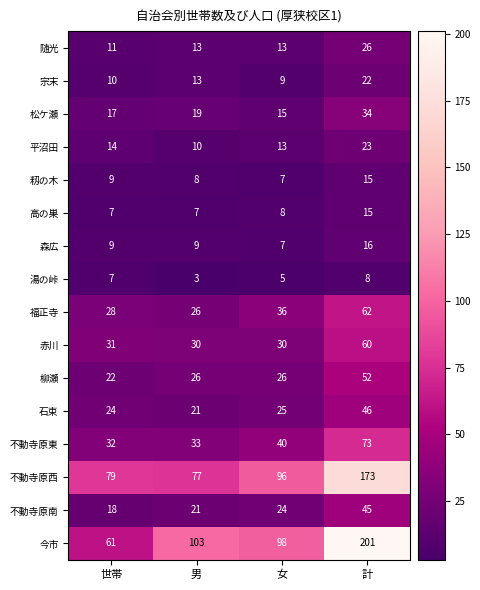

Which category has the highest value across all series?

計